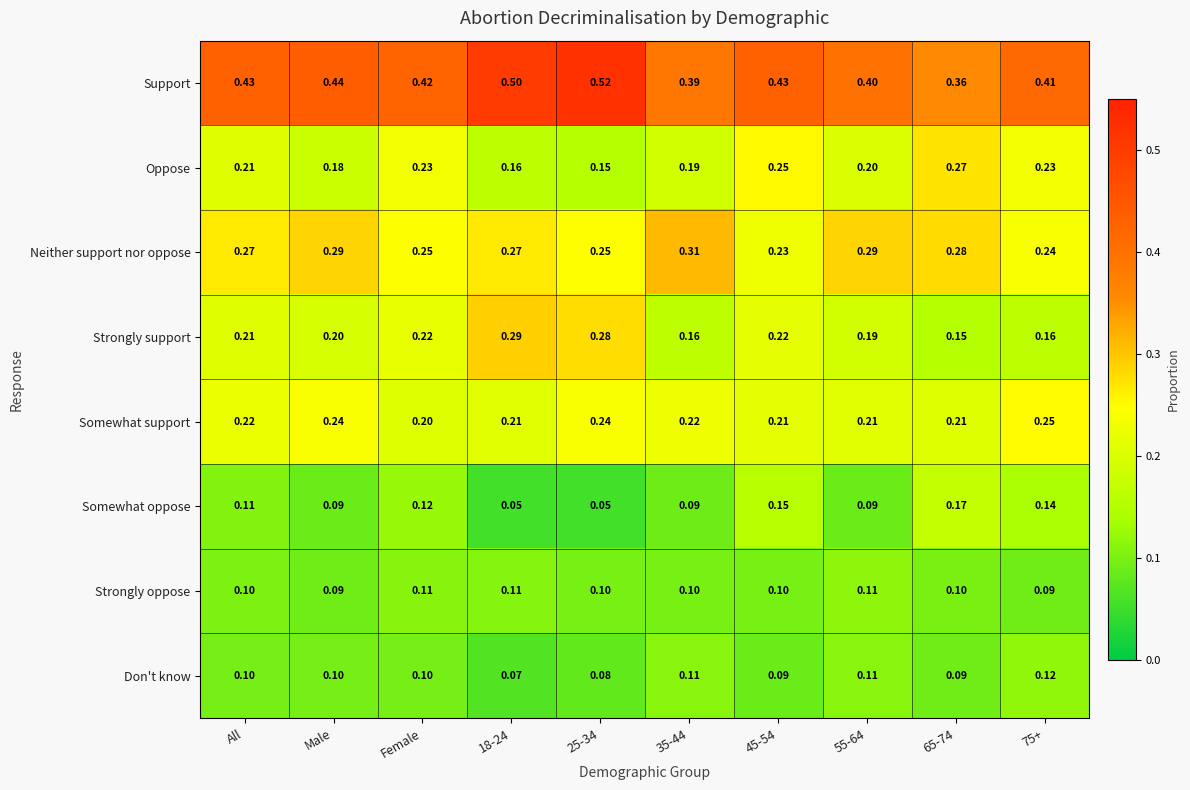

List the series in order of their peak value, lowest first.

Strongly oppose, Don't know, Somewhat oppose, Somewhat support, Oppose, Strongly support, Neither support nor oppose, Support